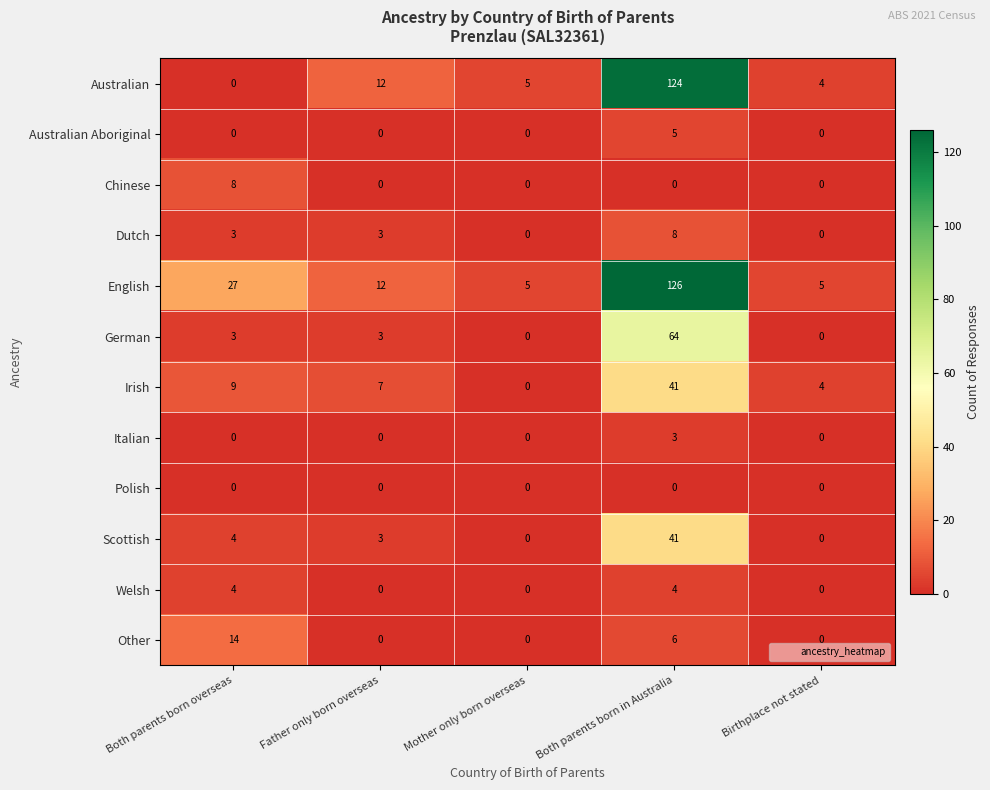

What is the sum of all Italian values?

3